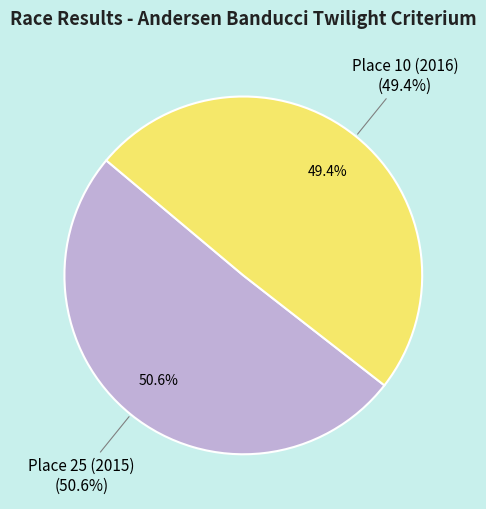

What percentage do Place 25 (2015) and Place 10 (2016) together represent?

100.0%